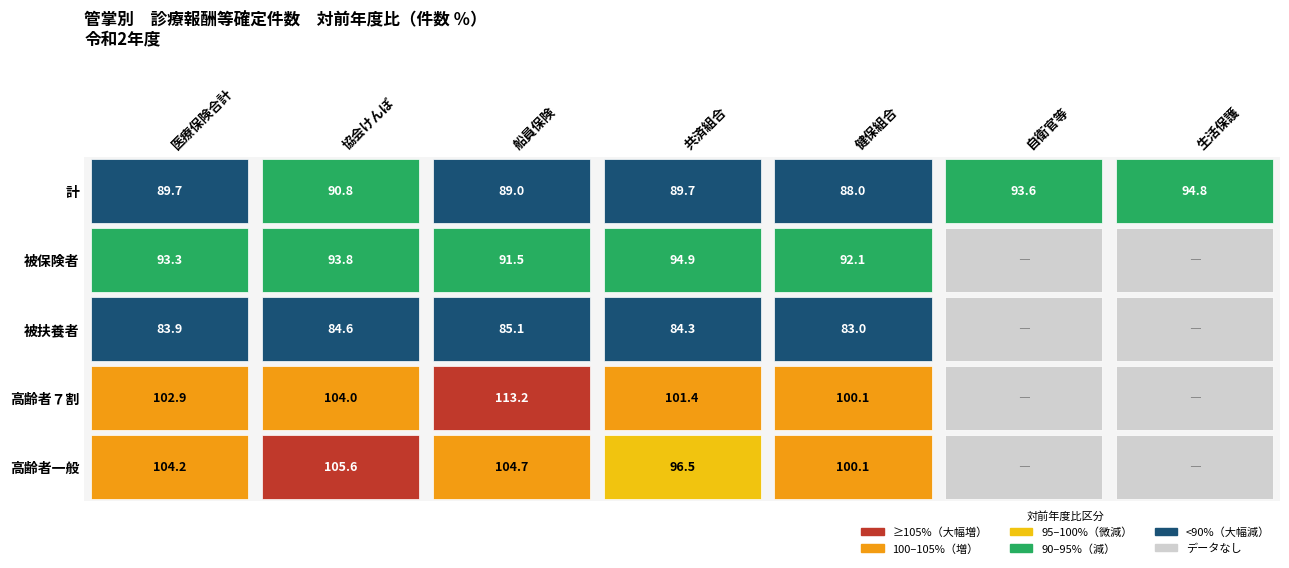

What is the average value of the 健保組合 series?

92.7